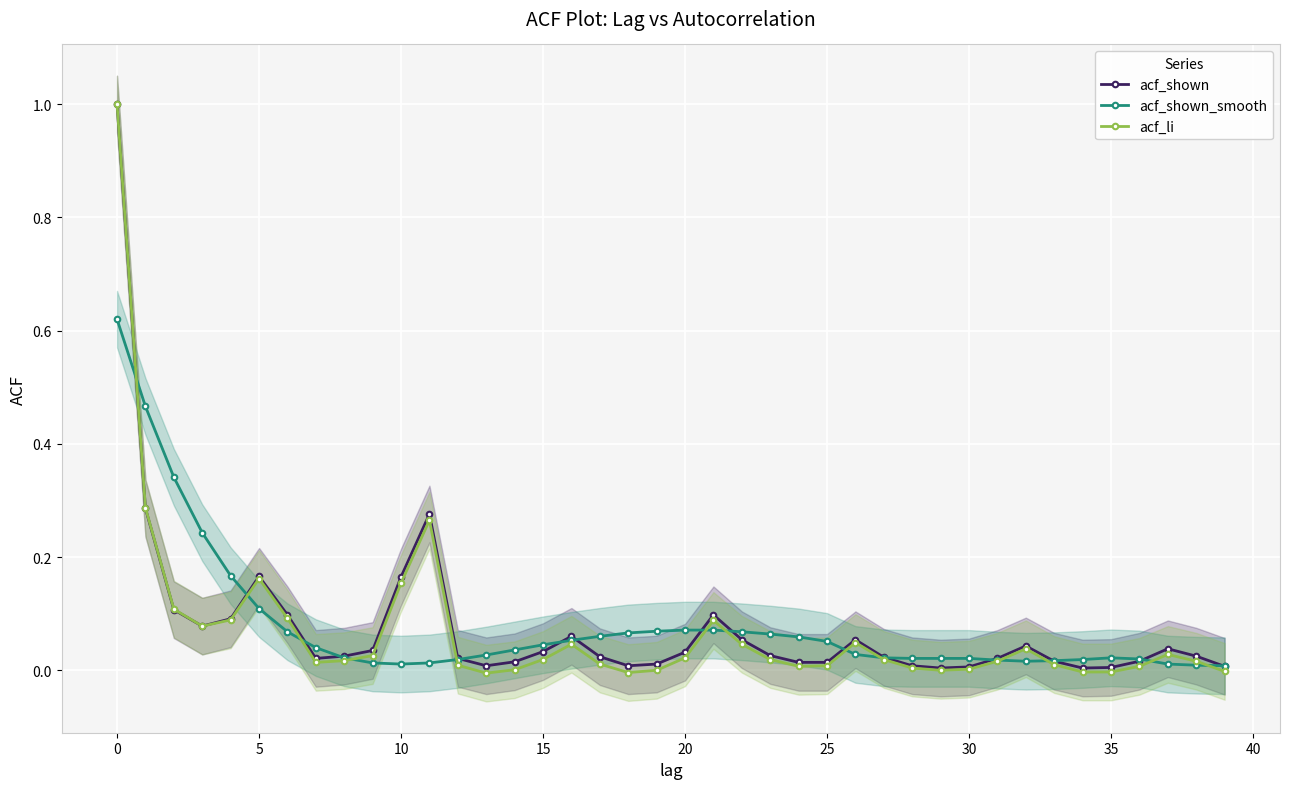

At 33, list the series in order from smallest to largest.

acf_li, acf_shown, acf_shown_smooth